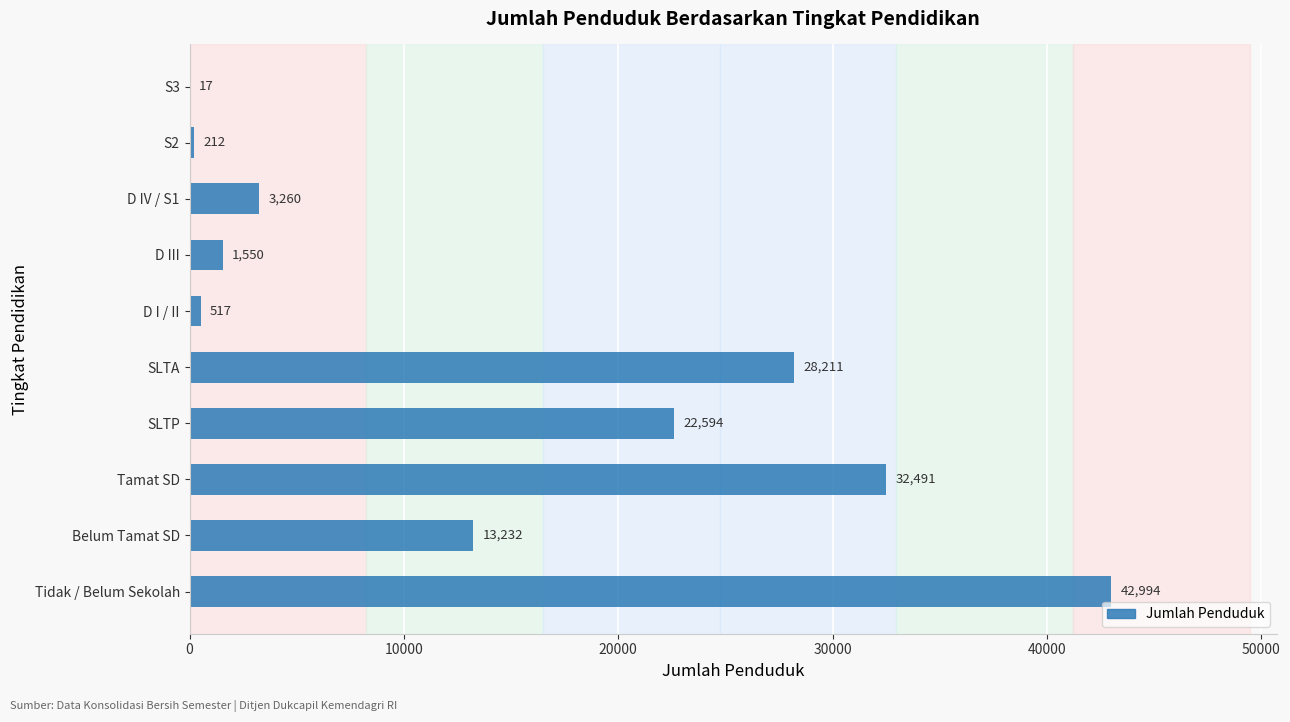

Reading bottom to top, transcribe all the data shown in this chart.

Tidak / Belum Sekolah=42994	Belum Tamat SD=13232	Tamat SD=32491	SLTP=22594	SLTA=28211	D I / II=517	D III=1550	D IV / S1=3260	S2=212	S3=17